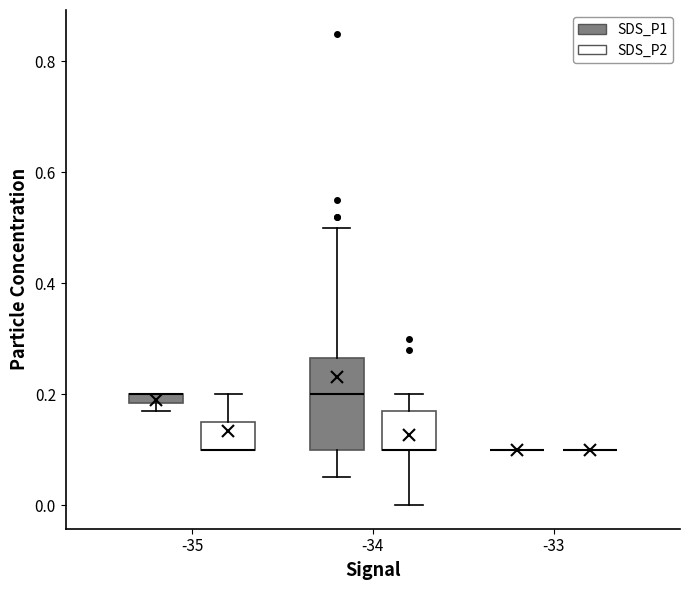

Which box is the tallest, from its lower edge to its upper edge?

-34 (SDS_P1)